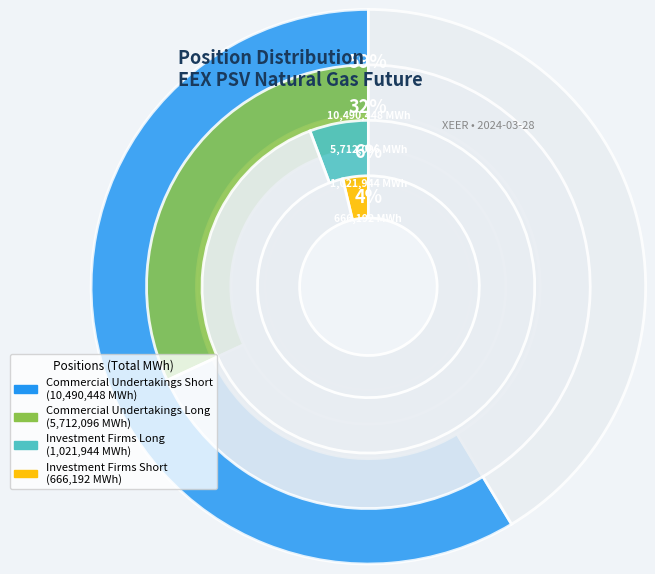

To the nearest percent, what portion does Investment Firms Short represent?

4%